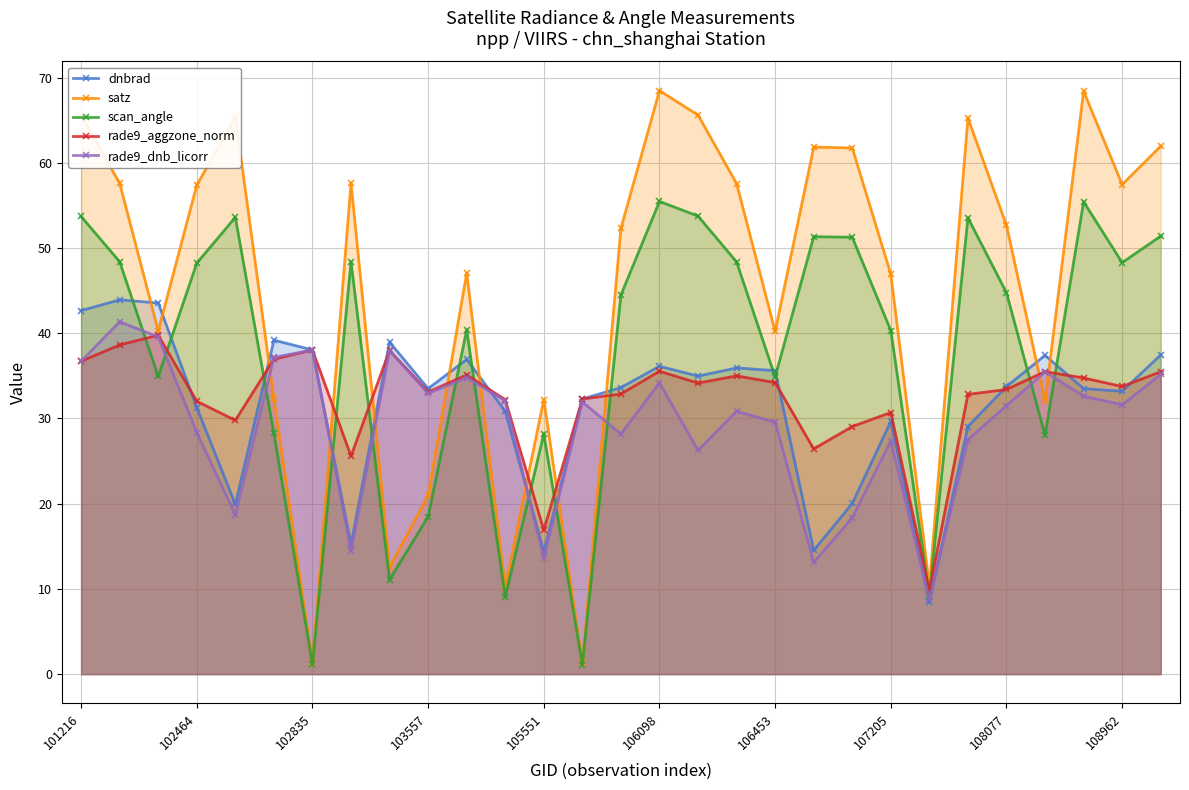

After their last crossing, which series has the higher values: rade9_dnb_licorr or satz?

satz